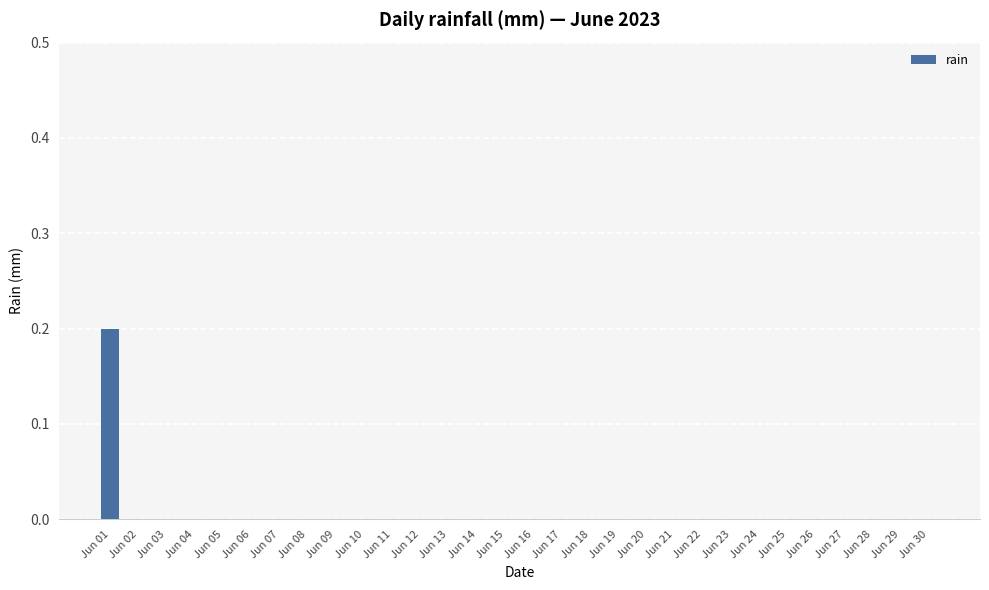

Reading right to left, transcribe all the data shown in this chart.

Jun 30=0.0	Jun 29=0.0	Jun 28=0.0	Jun 27=0.0	Jun 26=0.0	Jun 25=0.0	Jun 24=0.0	Jun 23=0.0	Jun 22=0.0	Jun 21=0.0	Jun 20=0.0	Jun 19=0.0	Jun 18=0.0	Jun 17=0.0	Jun 16=0.0	Jun 15=0.0	Jun 14=0.0	Jun 13=0.0	Jun 12=0.0	Jun 11=0.0	Jun 10=0.0	Jun 09=0.0	Jun 08=0.0	Jun 07=0.0	Jun 06=0.0	Jun 05=0.0	Jun 04=0.0	Jun 03=0.0	Jun 02=0.0	Jun 01=0.2